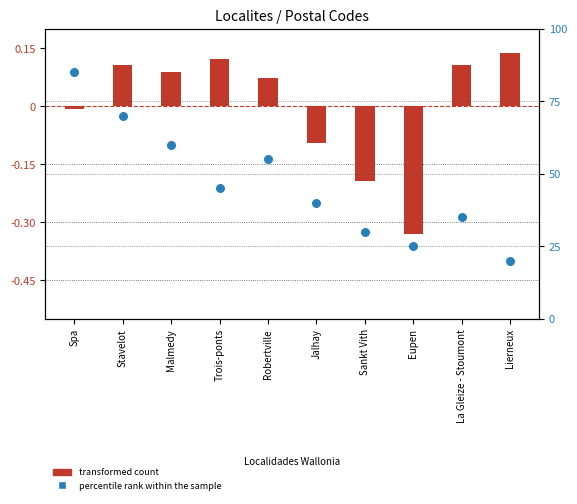

At which category is the sum across all series the highest?

Spa